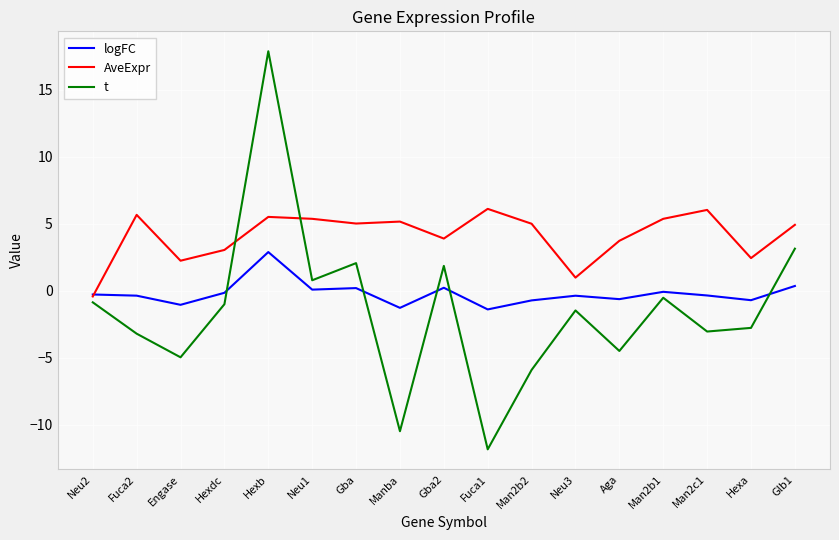

At which category does the chart reach its minimum across all series?

Fuca1